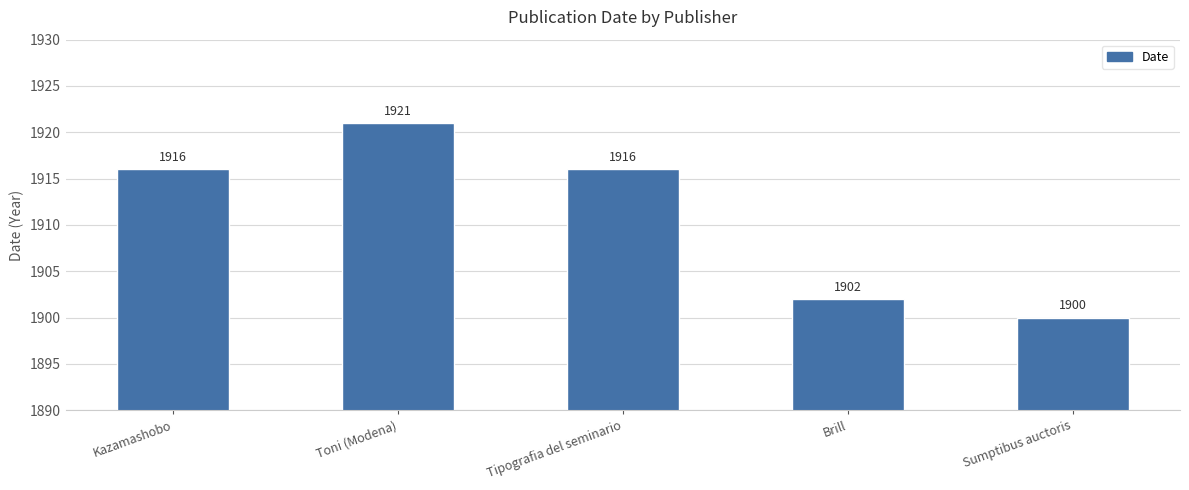

What is the label of the 5th bar from the left?

Sumptibus auctoris